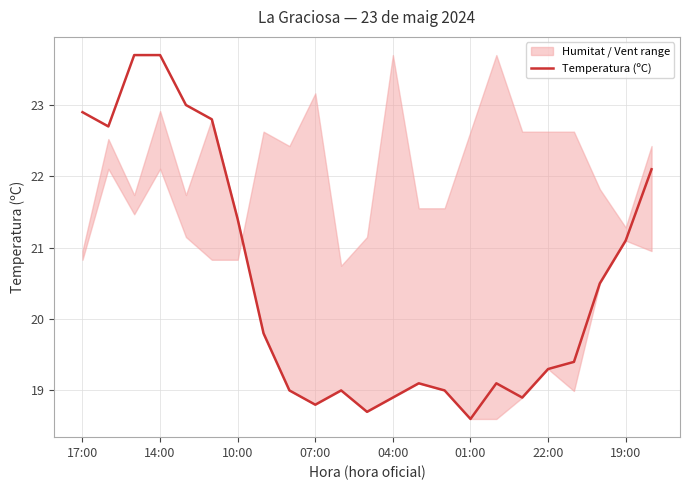

What is the difference between the maximum and minimum values?

5.1